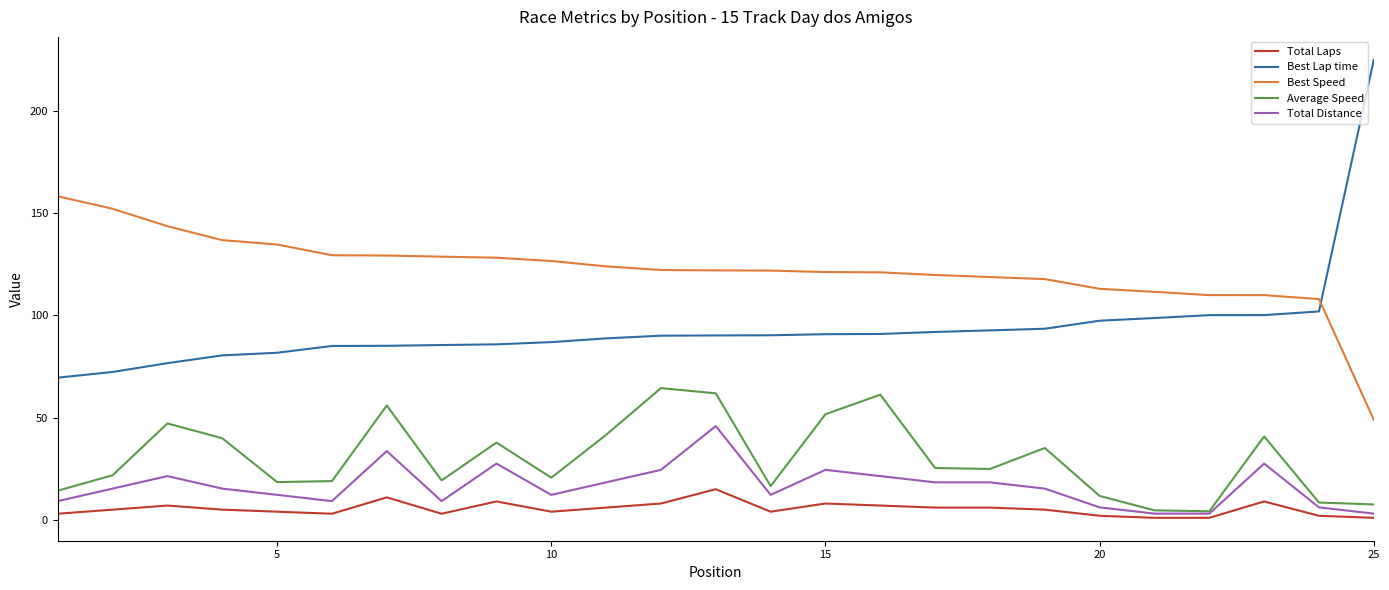

True or false: Total Laps and Best Speed cross at least once.

False